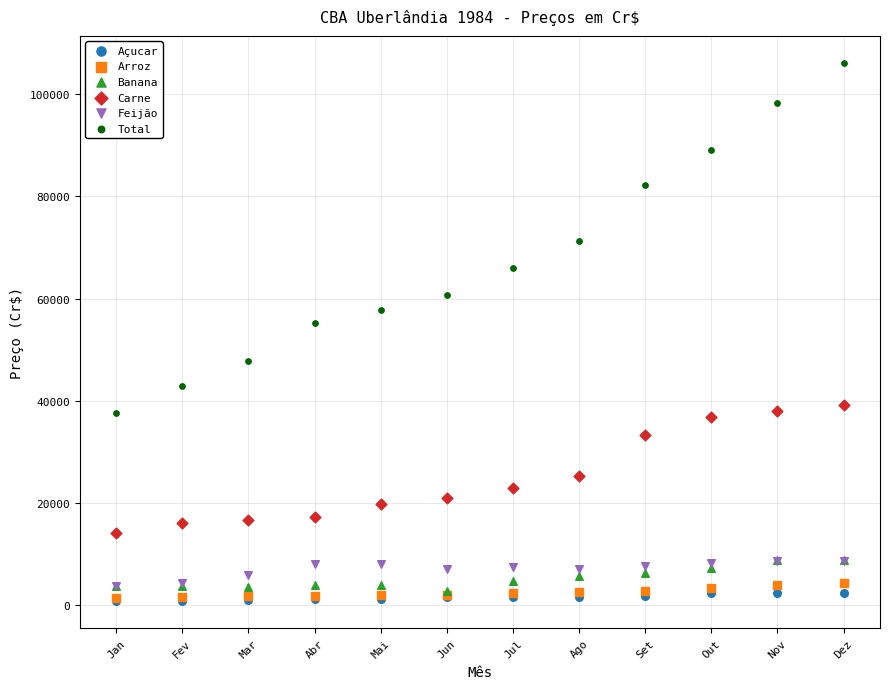

Which series has the largest Y range (max minus min)?

Total